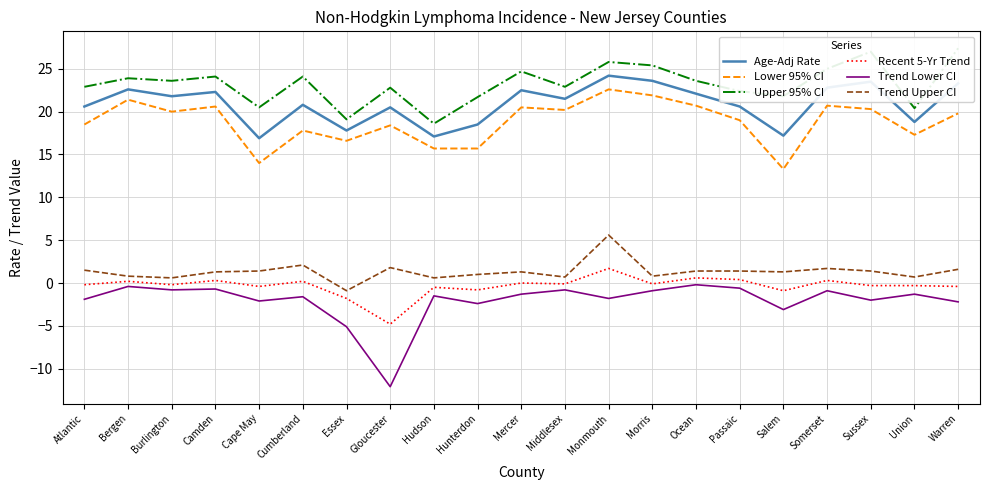

Which has a higher value, Passaic or Middlesex?

Middlesex